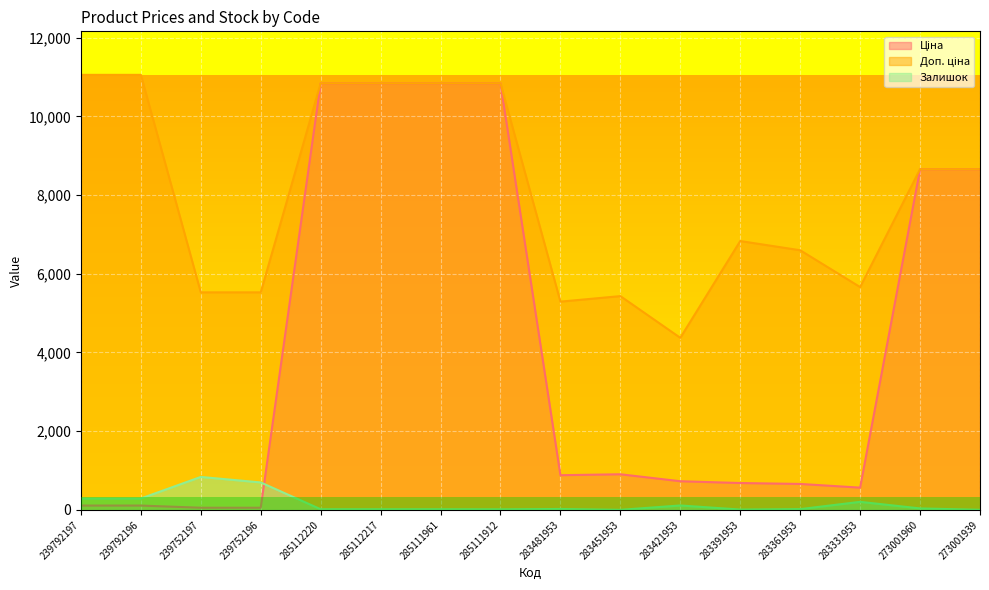

Reading left to right, transcribe all the data shown in this chart.

Ціна: 110.5	110.5	55.3	55.3	10840.1	10840.1	10840.1	10840.1	882.1	905.5	728.8	683.2	659.8	566.2	8656.2	8656.2
Доп. ціна: 11055.0	11055.0	5528.0	5528.0	10840.1	10840.1	10840.1	10840.1	5292.4	5432.8	4372.9	6831.9	6597.9	5662.1	8656.2	8656.2
Залишок: 289.0	290.0	838.0	698.0	17.0	17.0	17.0	15.0	24.0	2.0	113.0	9.0	20.0	205.0	38.0	3.0